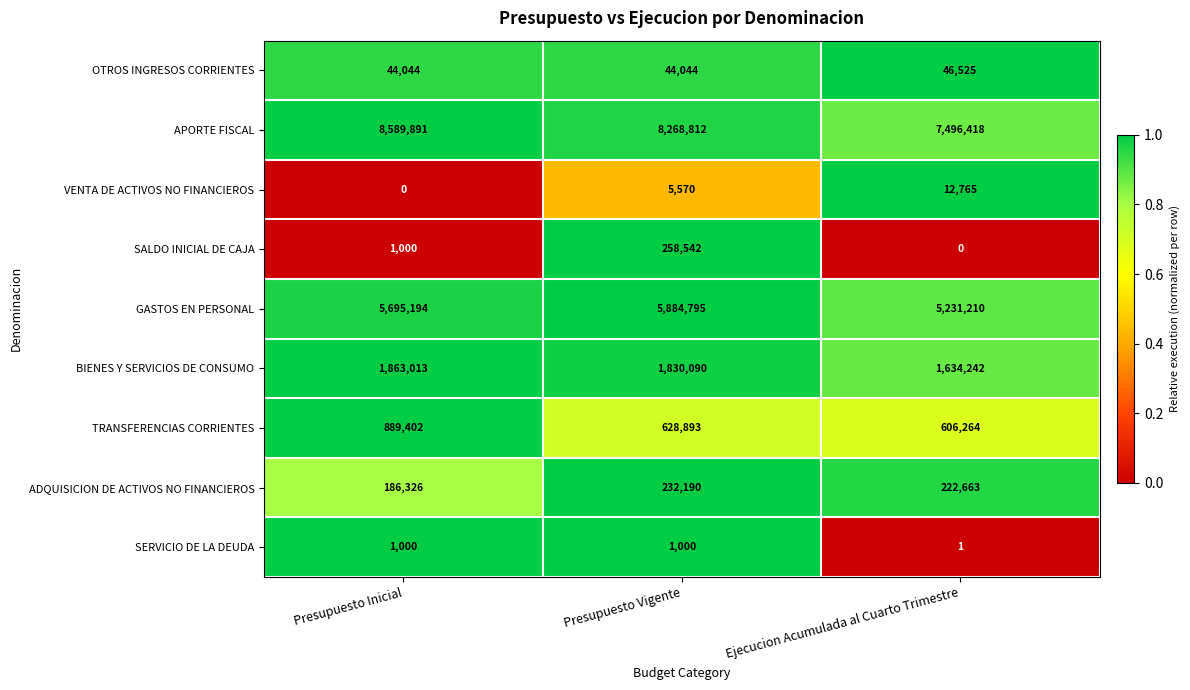

What is the difference between the highest and lowest values at Ejecucion Acumulada al Cuarto Trimestre?

7496418